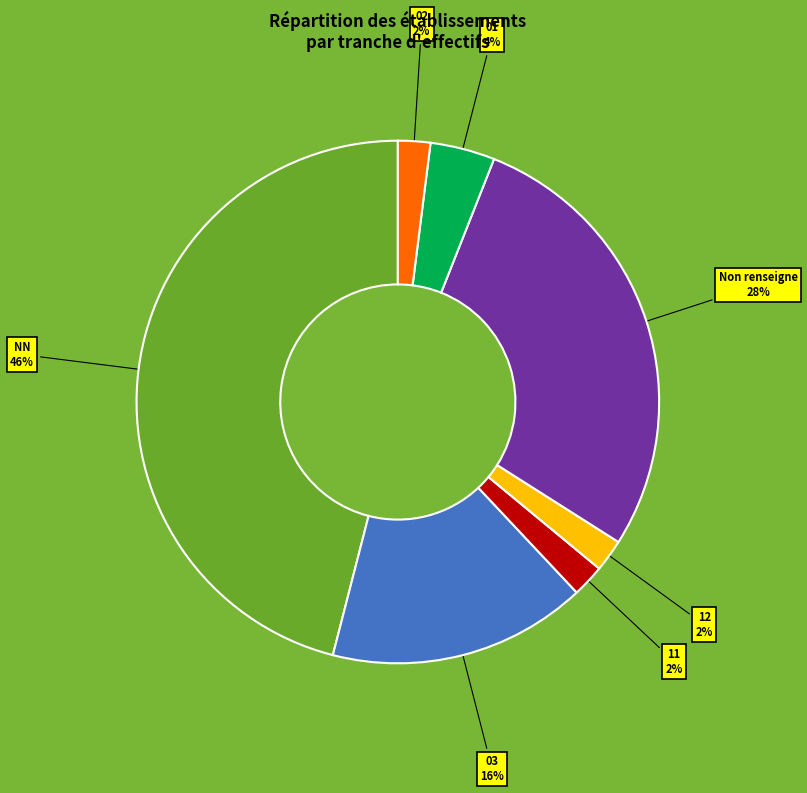

Approximately how many times larger is the value at 02 compared to 01?

0.5